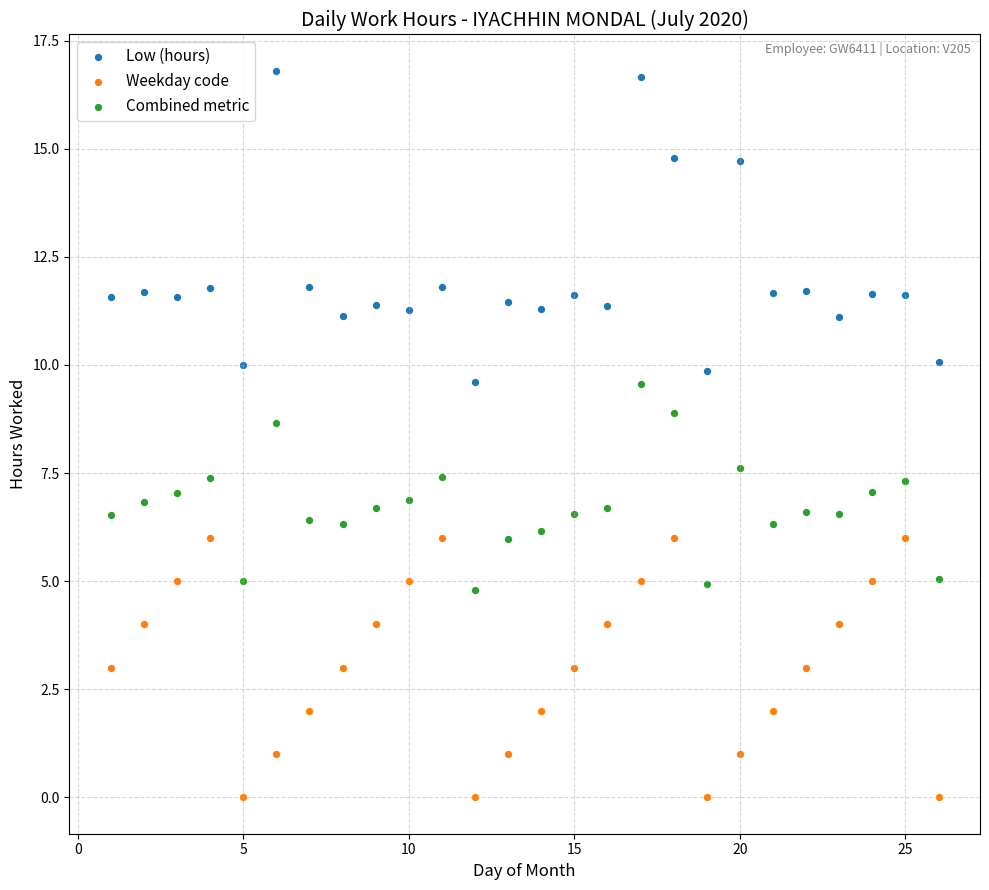

Which series reaches the minimum Y coordinate?

Weekday code